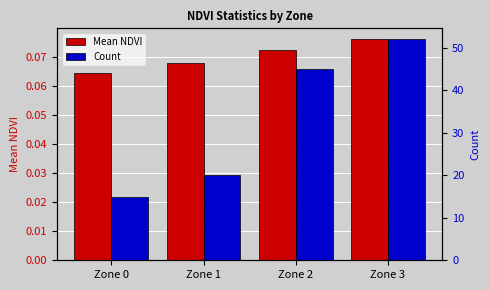

At how many categories does at least one series exceed 6?

4